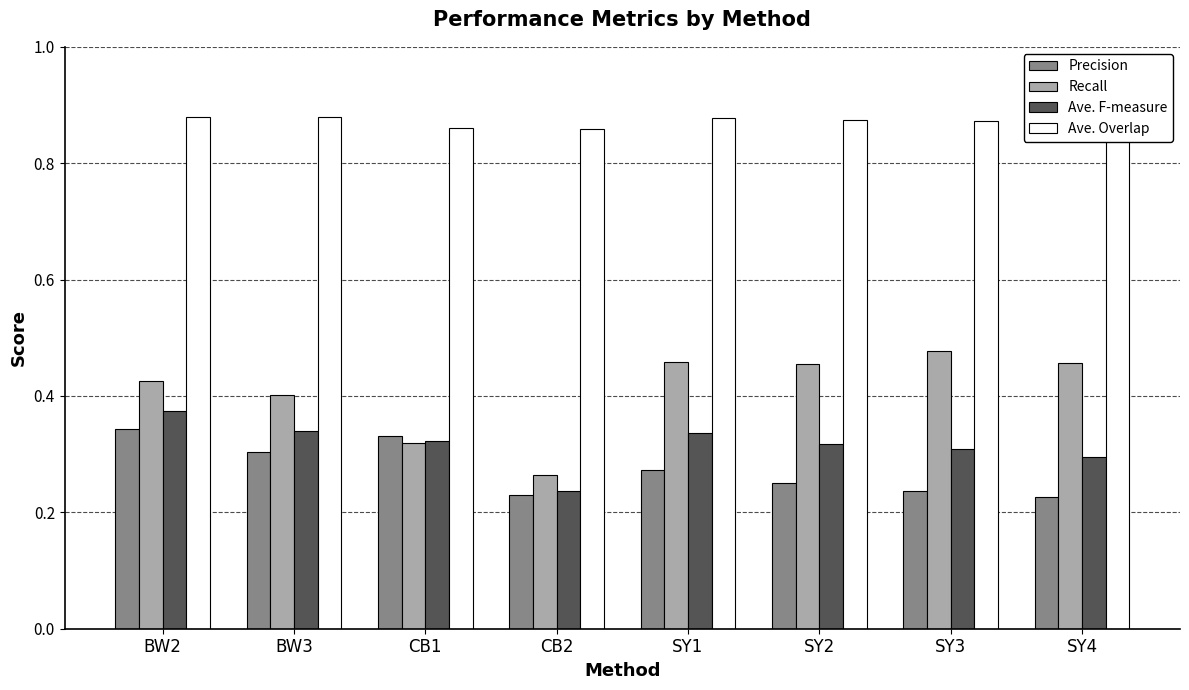

Count the Ave. F-measure values in the range 0 to 1.

8